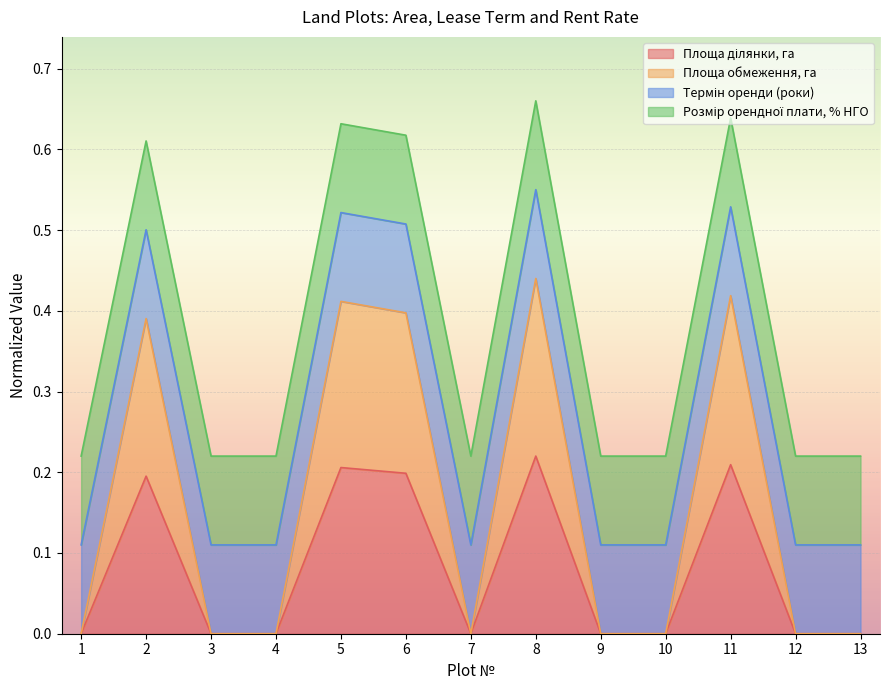

How many values in the Площа ділянки, га series exceed 0?

5